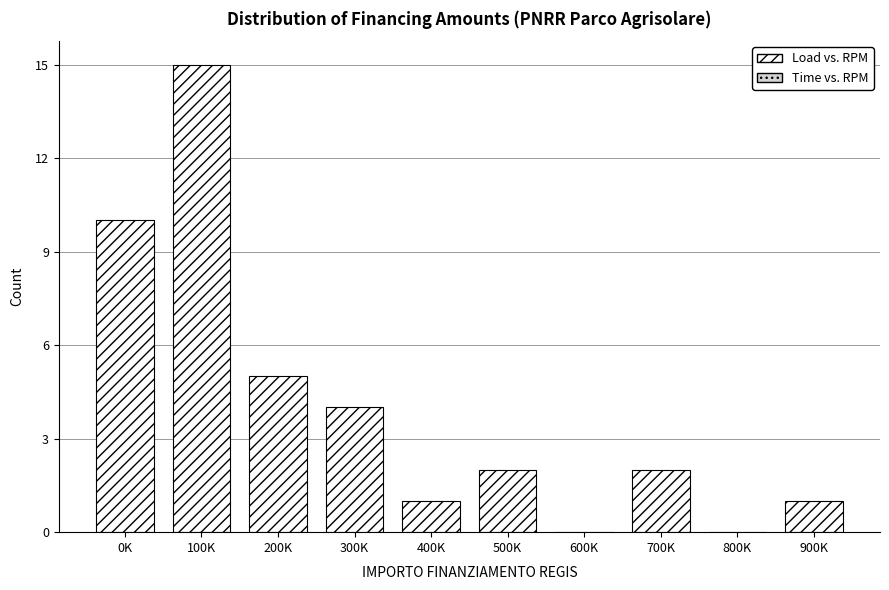

Reading left to right, transcribe all the data shown in this chart.

0K=10	100K=15	200K=5	300K=4	400K=1	500K=2	600K=0	700K=2	800K=0	900K=1